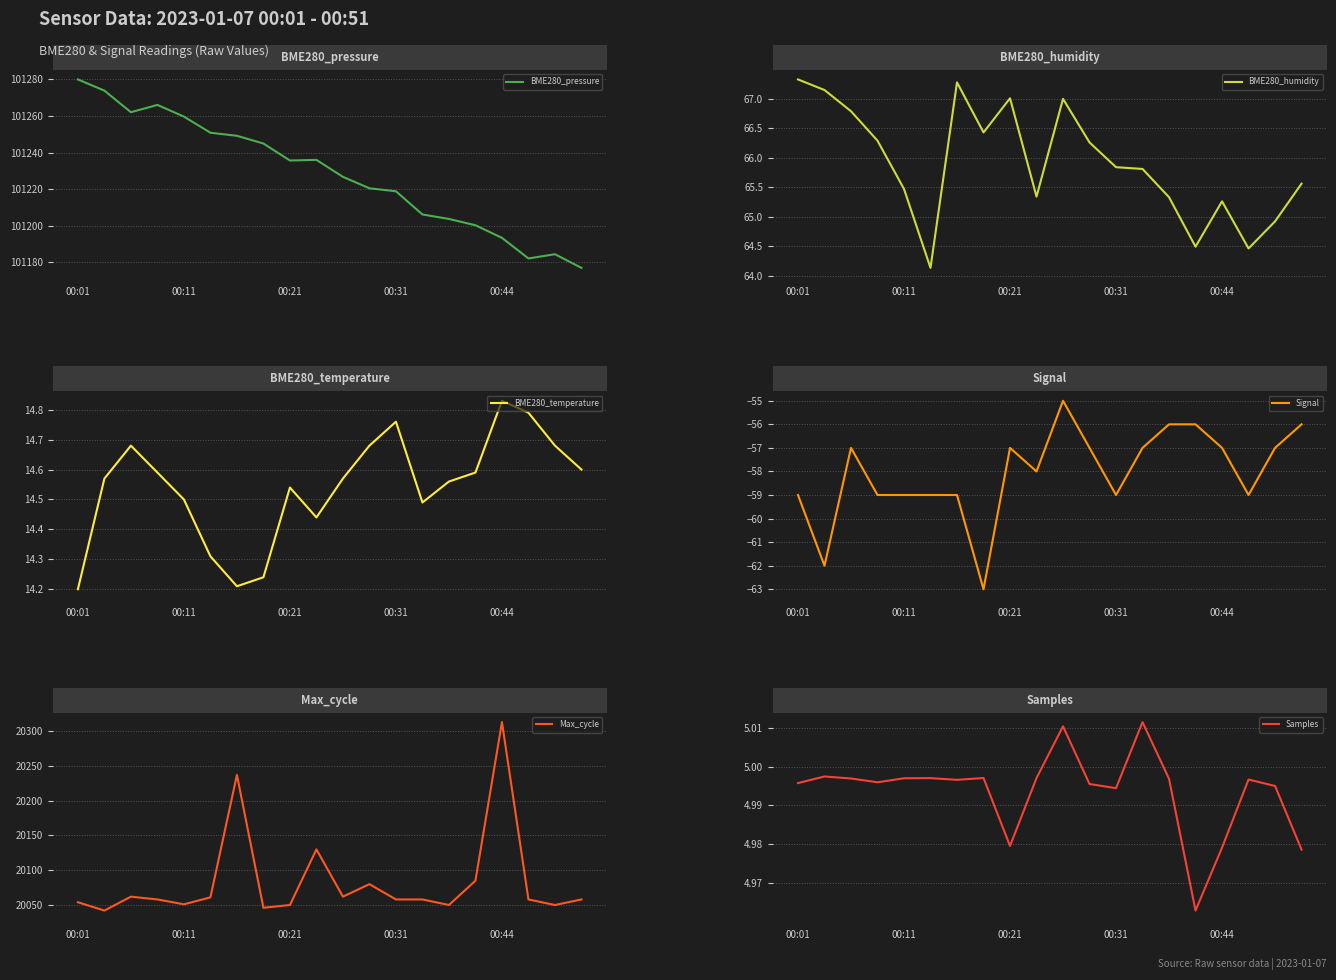

Which series has the largest range (max minus min)?

Samples